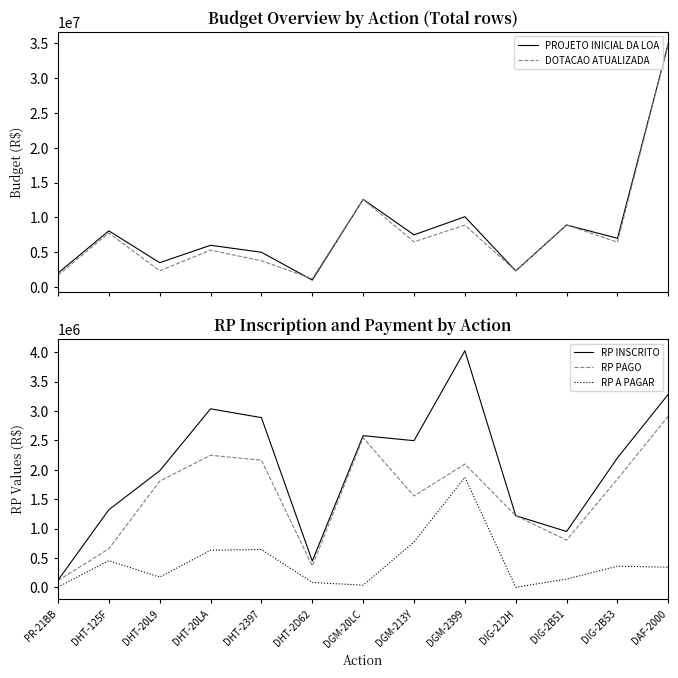

How many data points in RP INSCRITO are above 2202715?

7